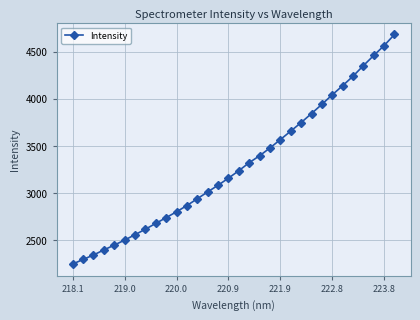

What is the value of the 32nd point from the left?

4685.4